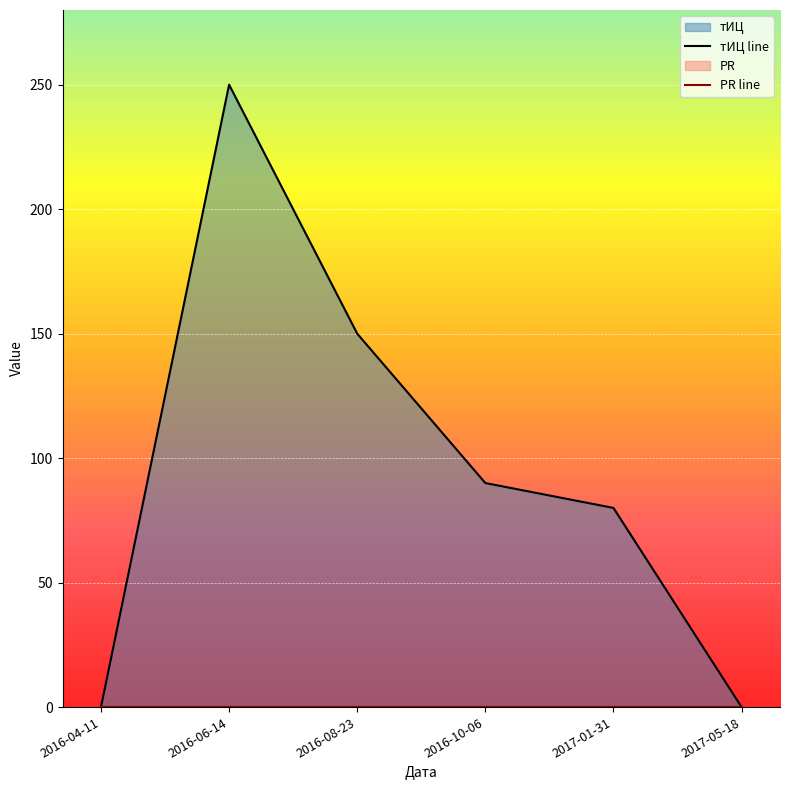

At 2016-04-11, list the series in order from largest to smallest.

тИЦ line, PR line